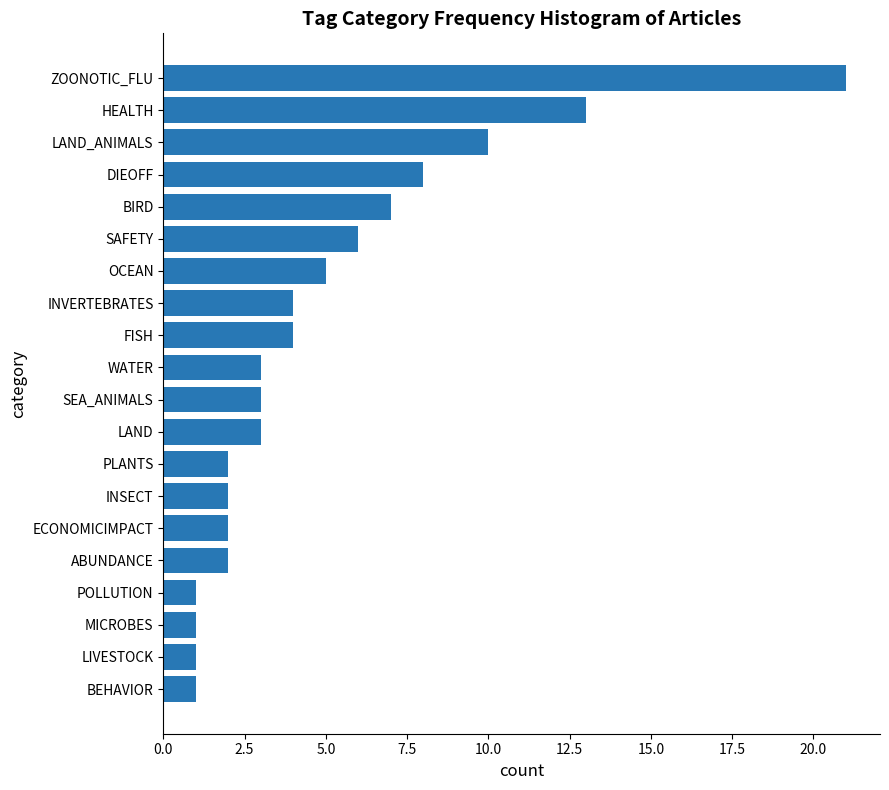

How many data points does each series have?

20